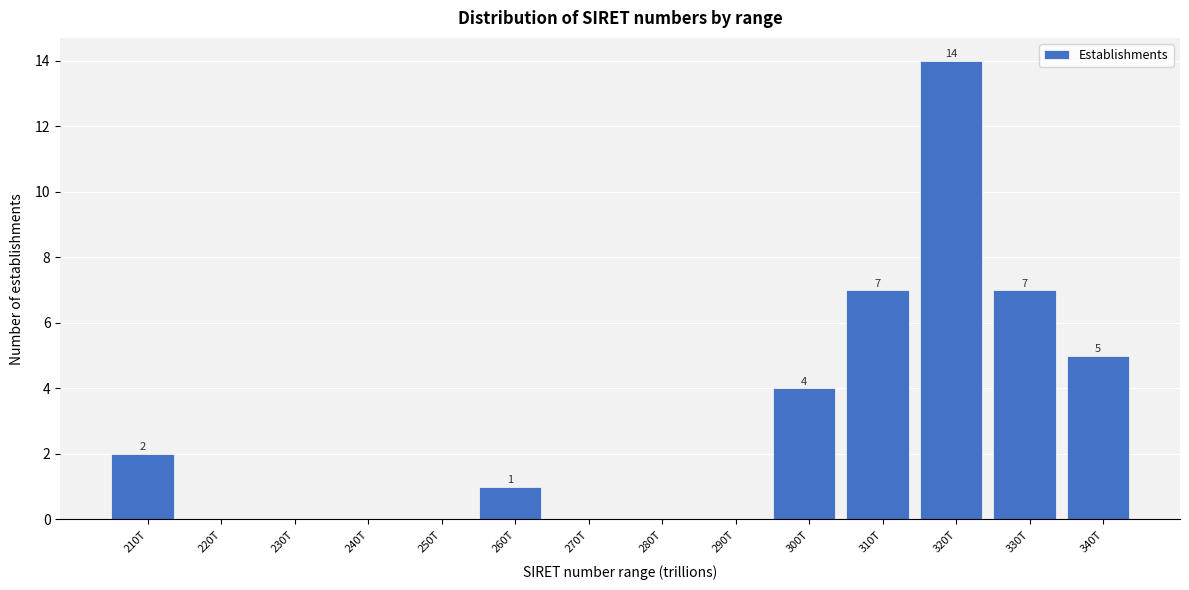

Reading left to right, extract all data points from this chart.

210T=2	220T=0	230T=0	240T=0	250T=0	260T=1	270T=0	280T=0	290T=0	300T=4	310T=7	320T=14	330T=7	340T=5